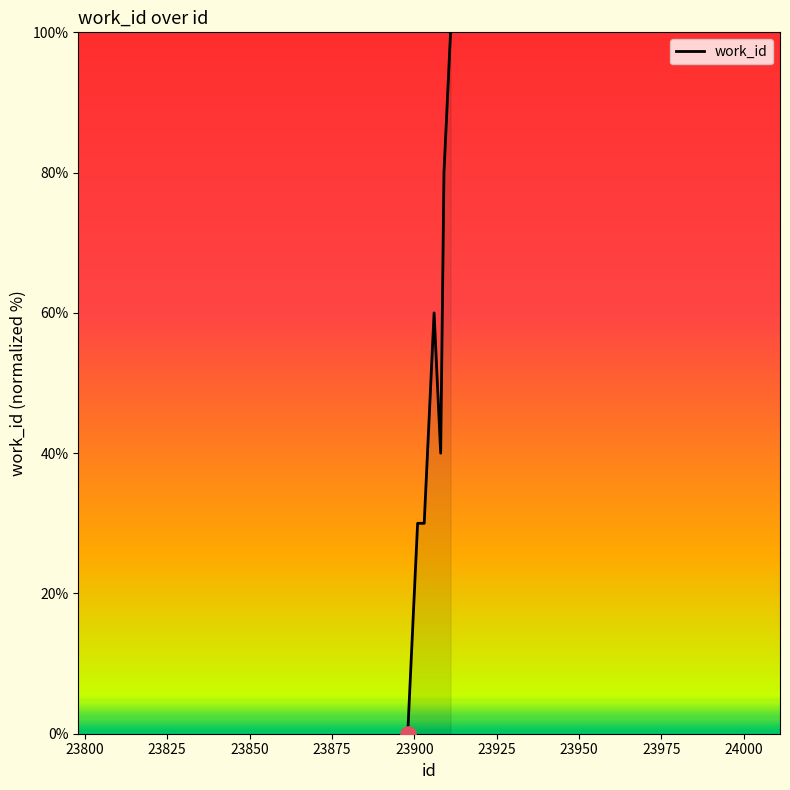

What is the maximum value shown in the chart?

100